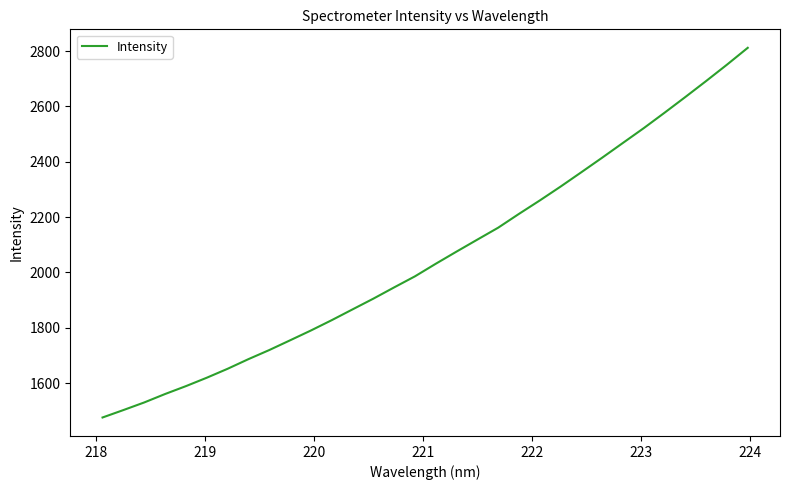

What is the greatest value displayed?

2811.6